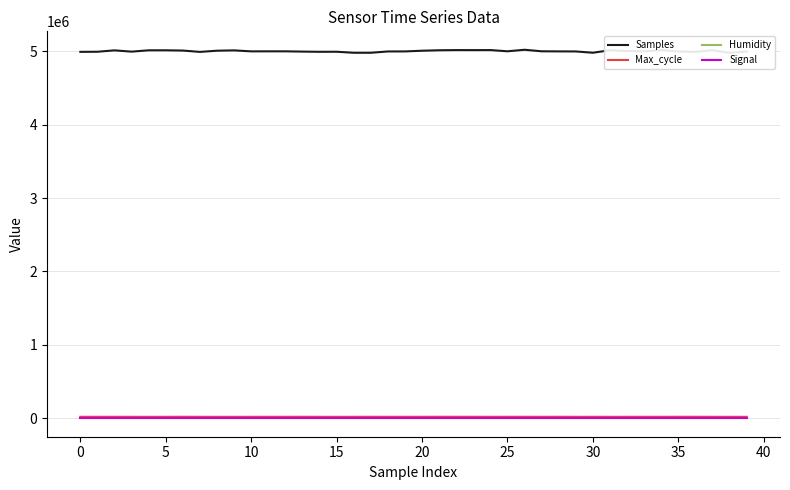

How many lines are shown in the chart?

4